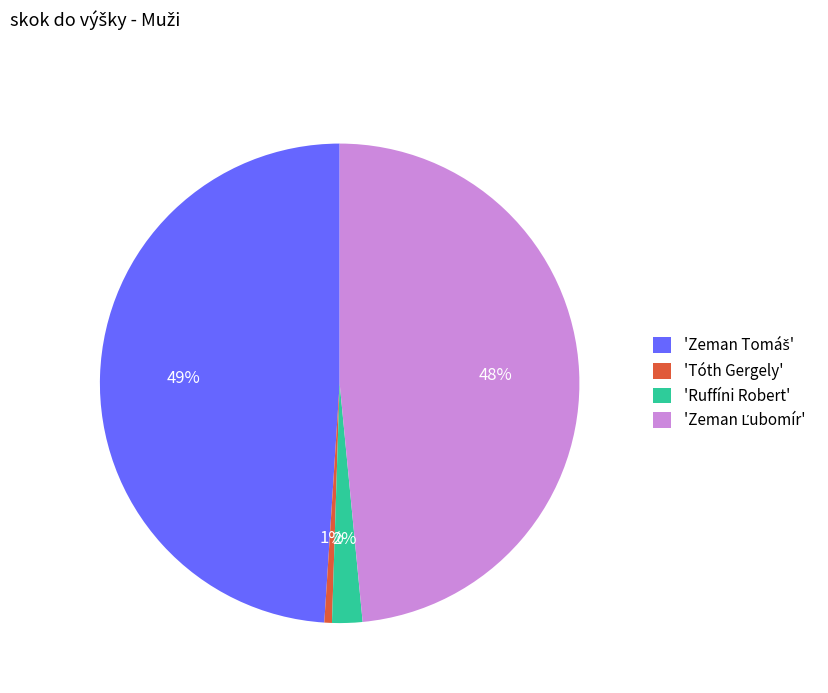

Is there any slice that represents more than half of the pie?

No